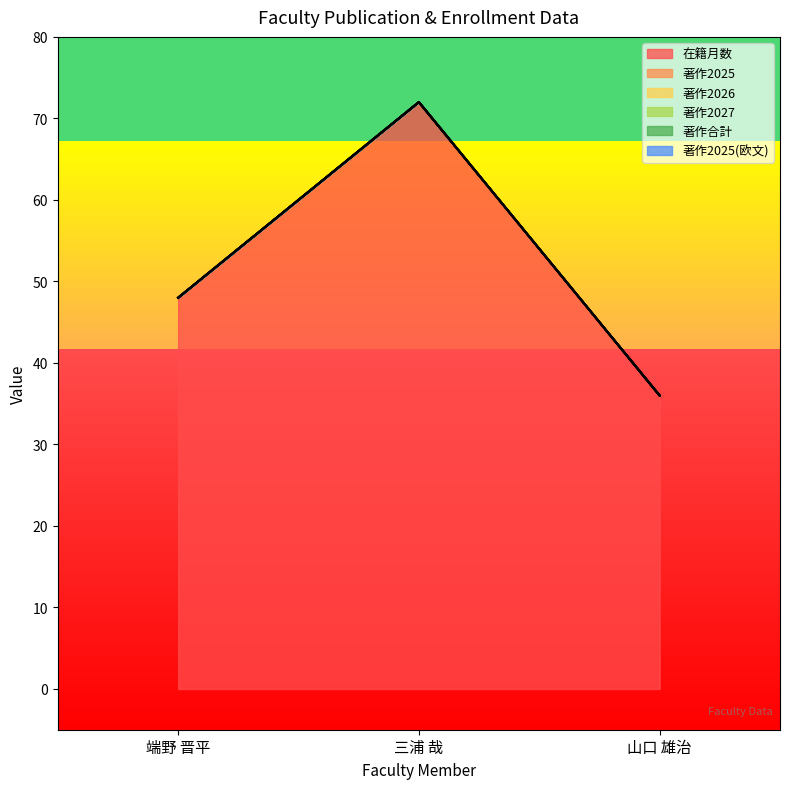

Between 端野 晋平 and 三浦 哉, which series saw the biggest shift?

在籍月数